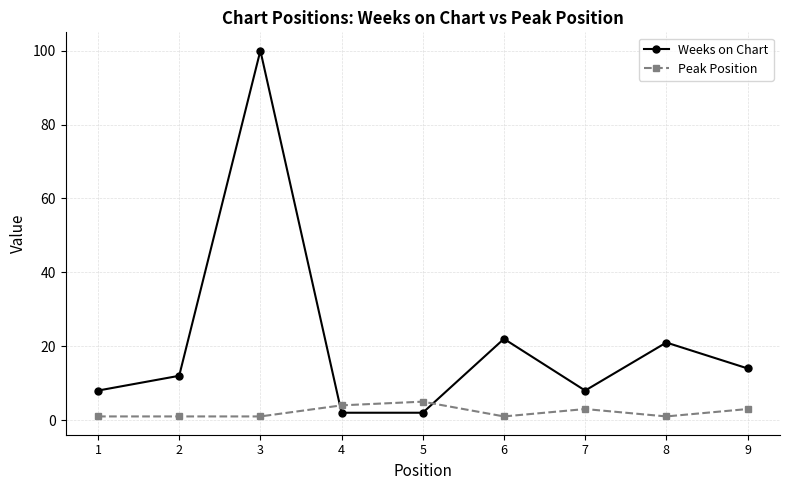

Read the Peak Position value at 9.

3